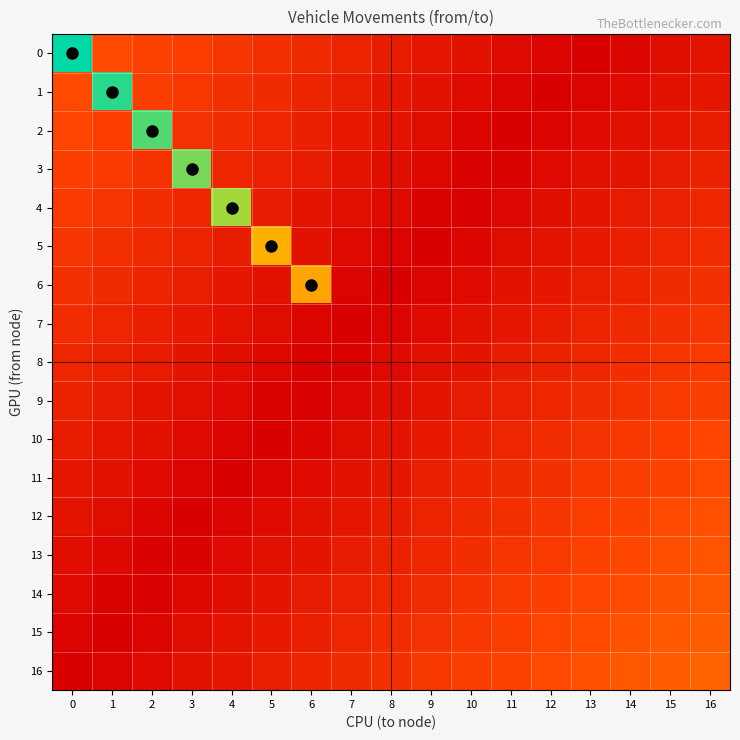

Between 1 and 13, which series saw the biggest shift?

1